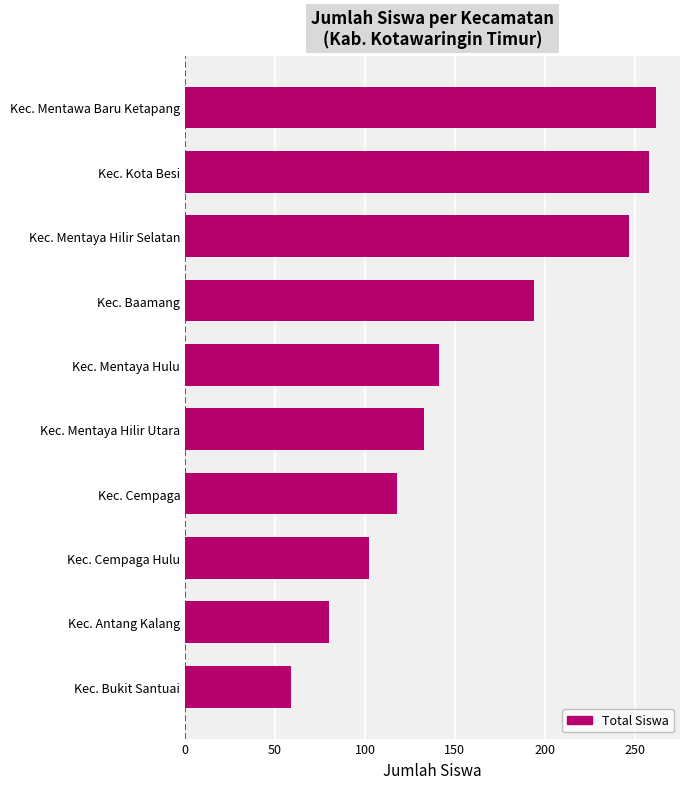

How many bars are there in total?

10